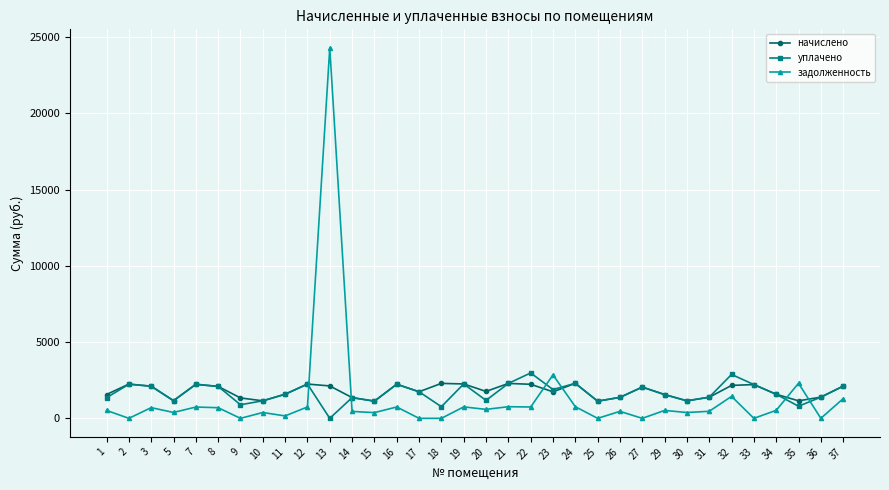

What is the difference between the начислено values at 18 and 26?

918.1